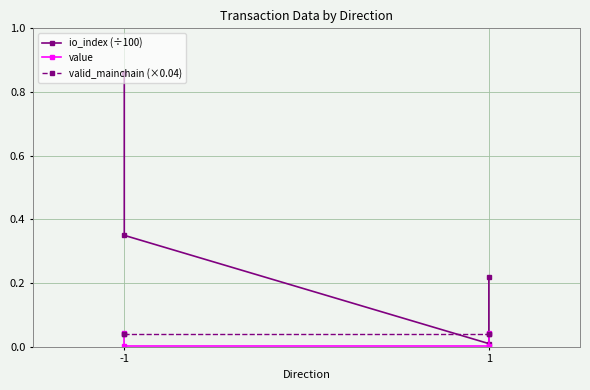

How many times do valid_mainchain (×0.04) and io_index (÷100) cross each other?

2